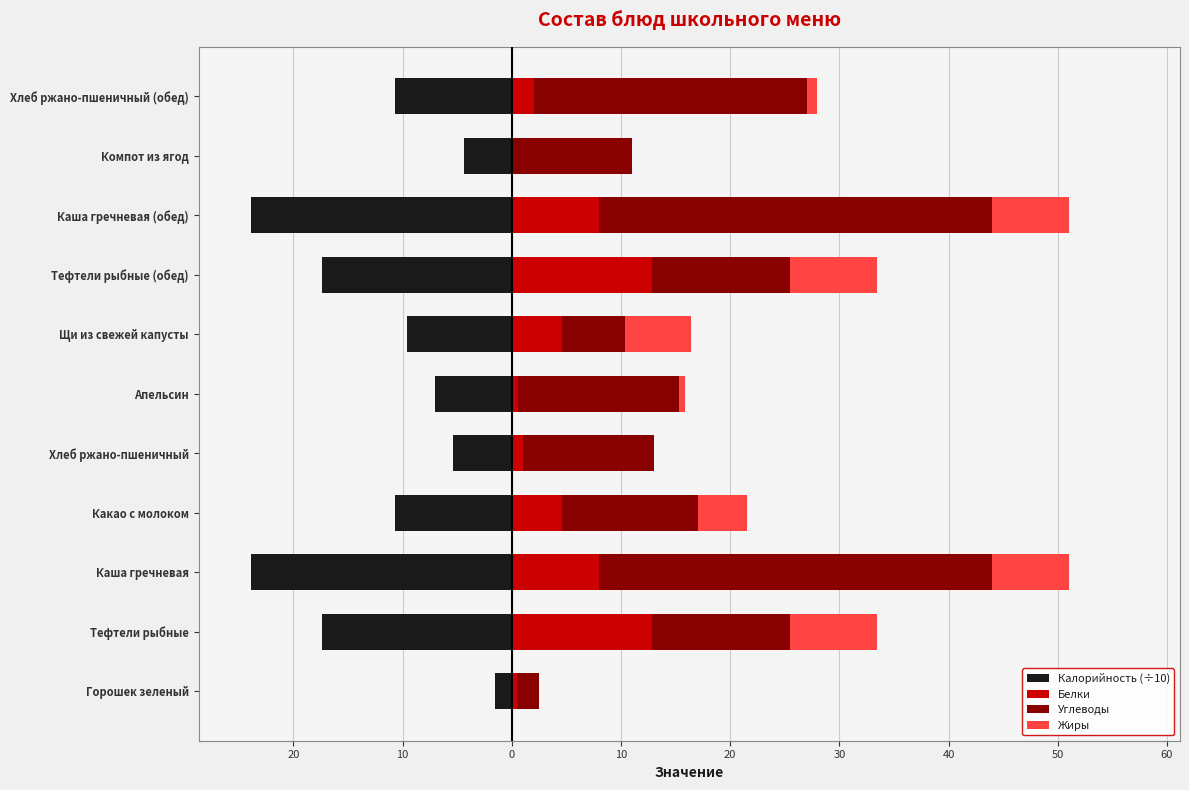

At Хлеб ржано-пшеничный, list the series in order from smallest to largest.

Калорийность (÷10), Жиры, Белки, Углеводы